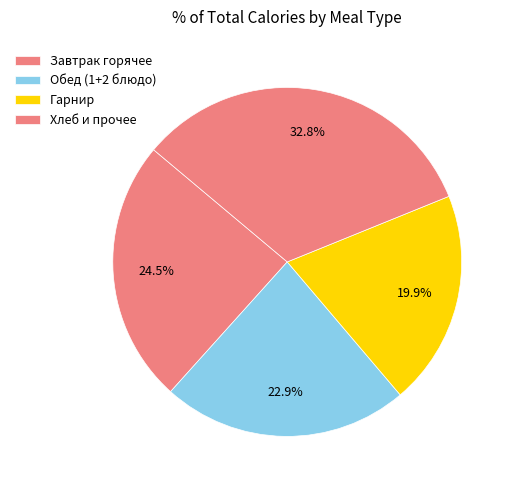

How many segments does this pie chart have?

4